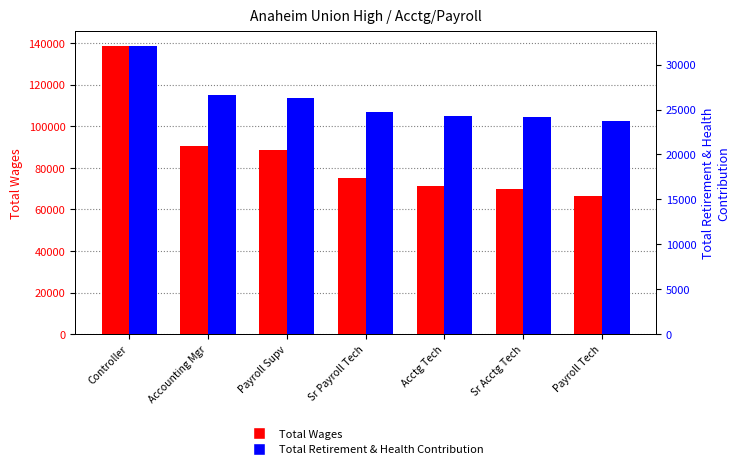

Where does the Total Retirement & Health Contribution series first go above 24719?

Controller